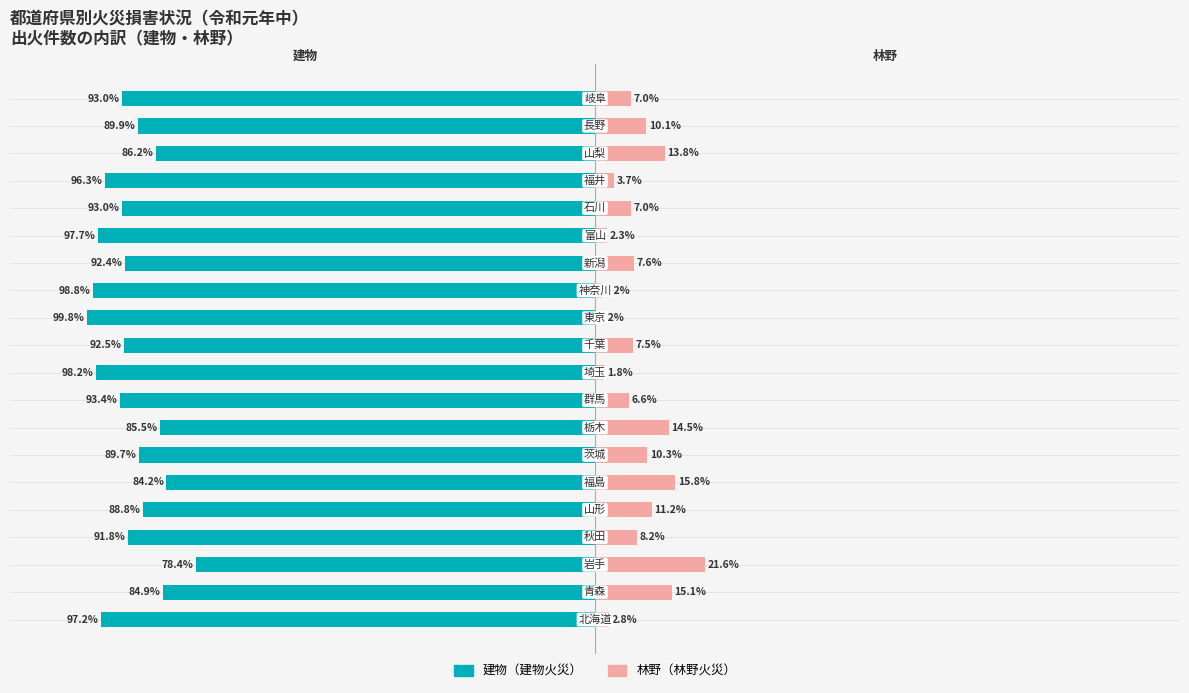

Which series changed the most between −50 and 50?

建物（建物火災）